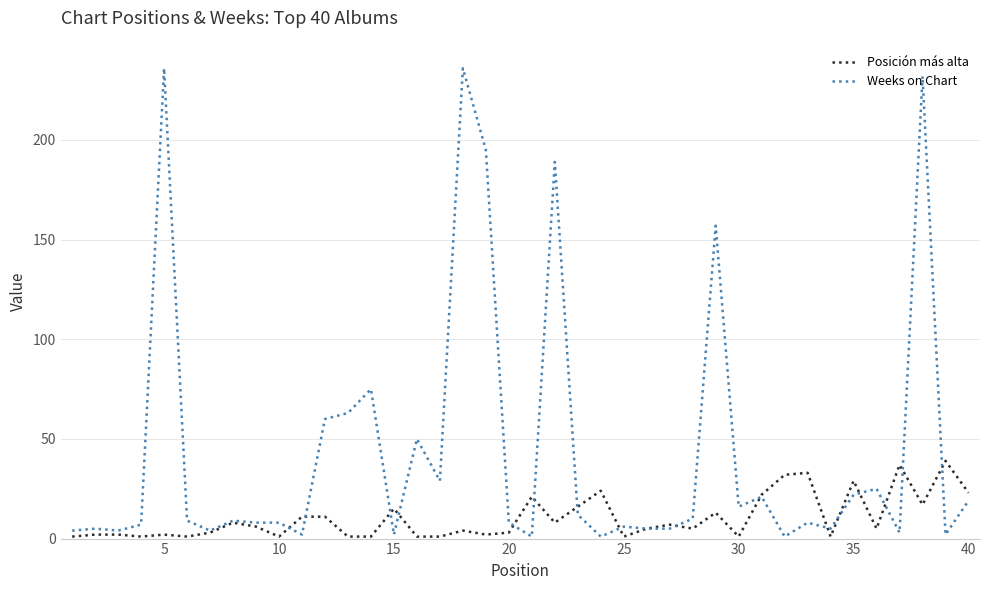

Which series has the largest total across all categories?

Weeks on Chart